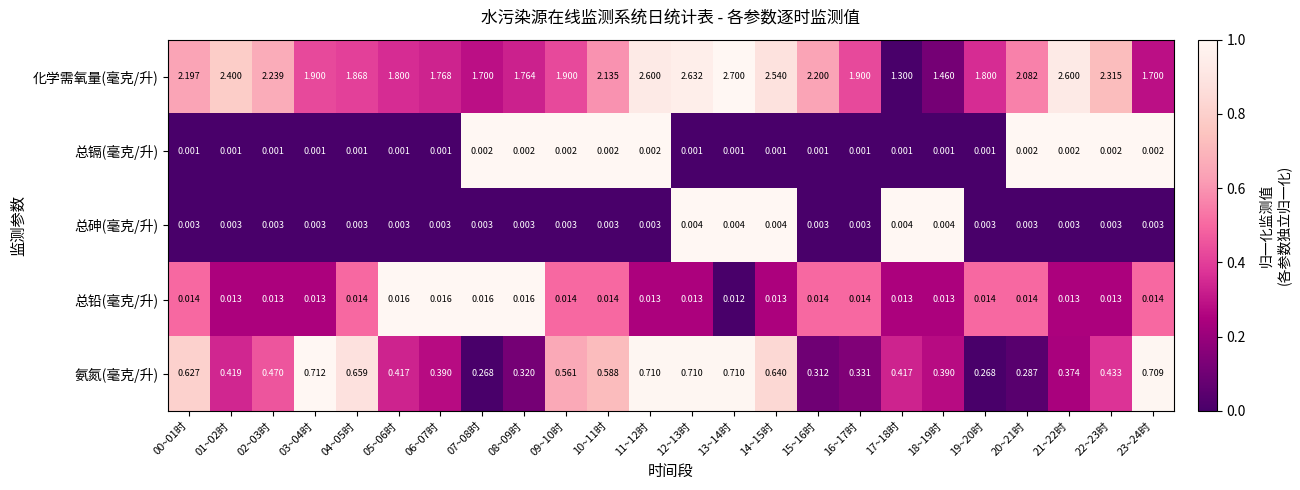

Between 05~06时 and 20~21时, which series saw the biggest shift?

化学需氧量(毫克/升)